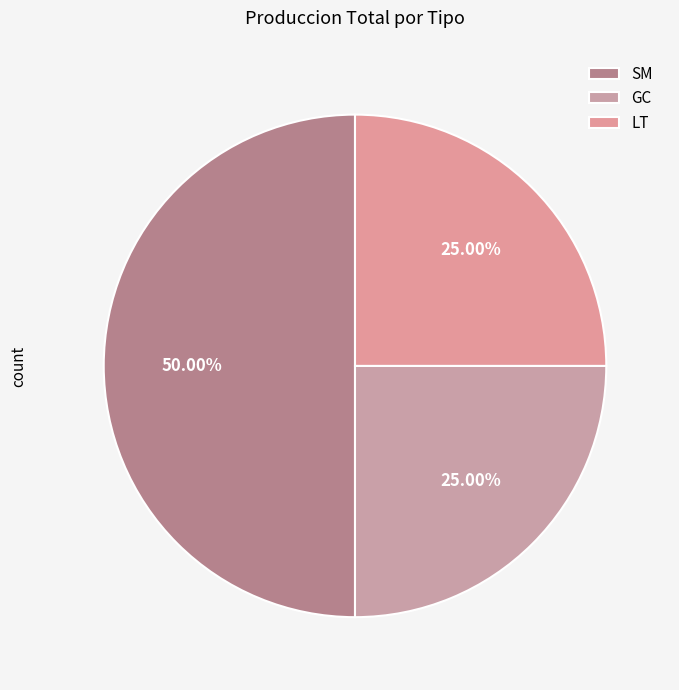

What percentage is the SM slice, to the nearest percent?

50%